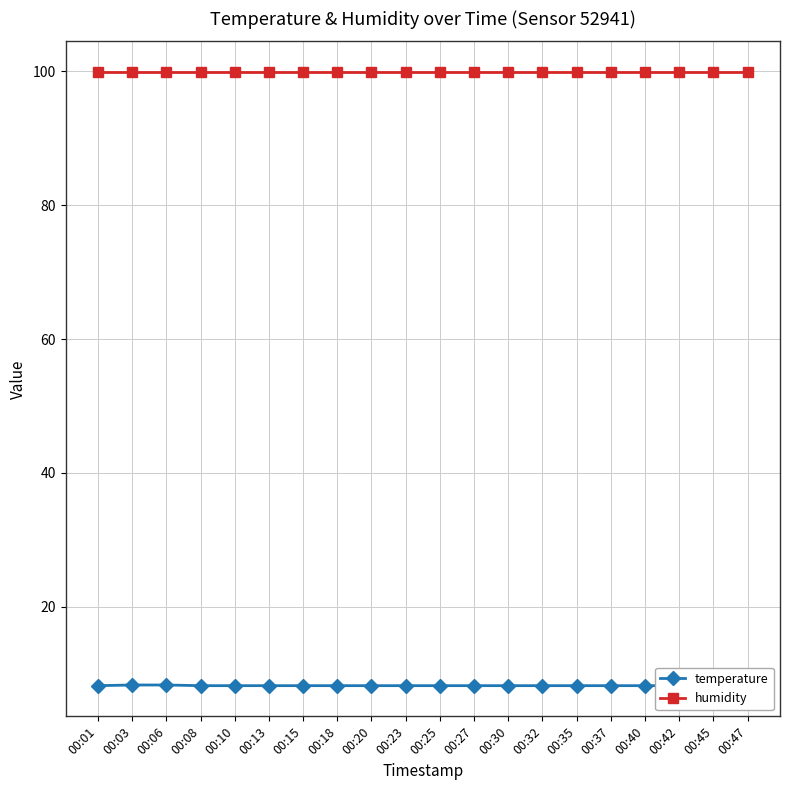

The temperature series shows 8.2 at 00:23. True or false?

True